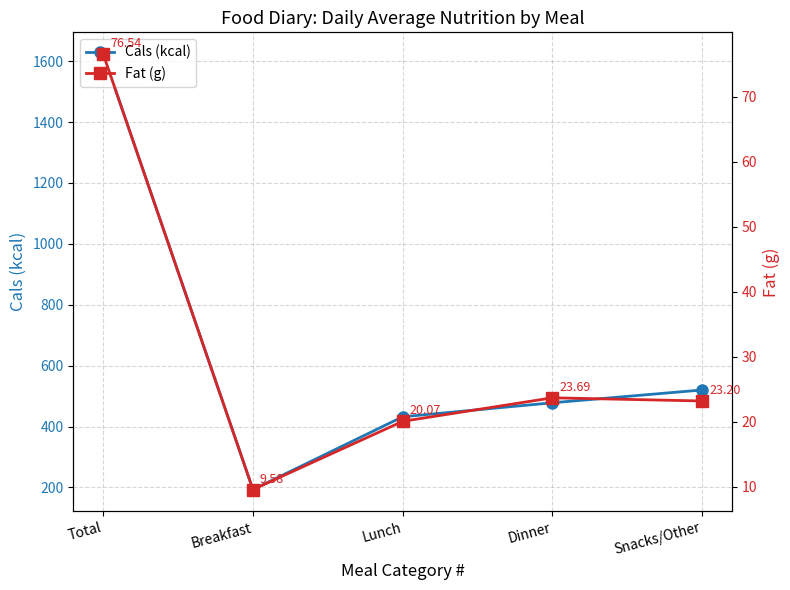

What is the average value of the Cals (kcal) series?

649